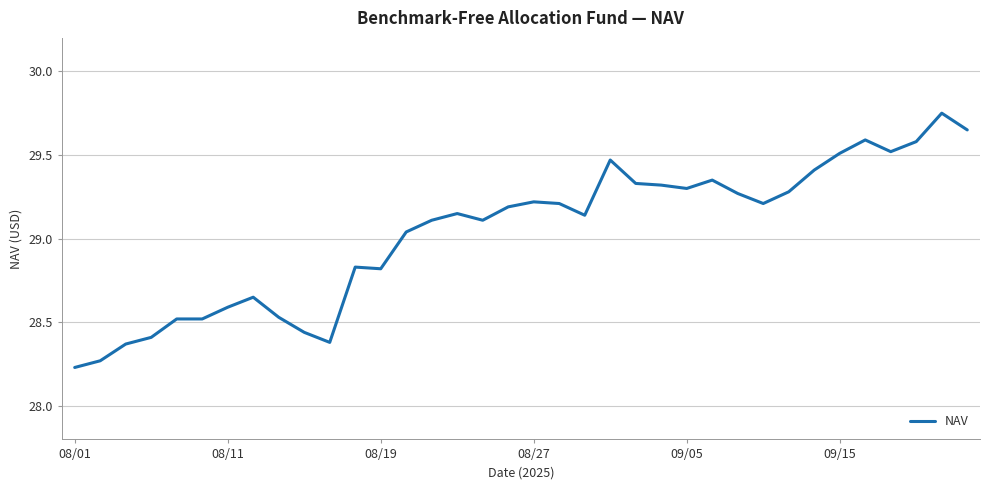

Does the chart have visible grid lines?

Yes